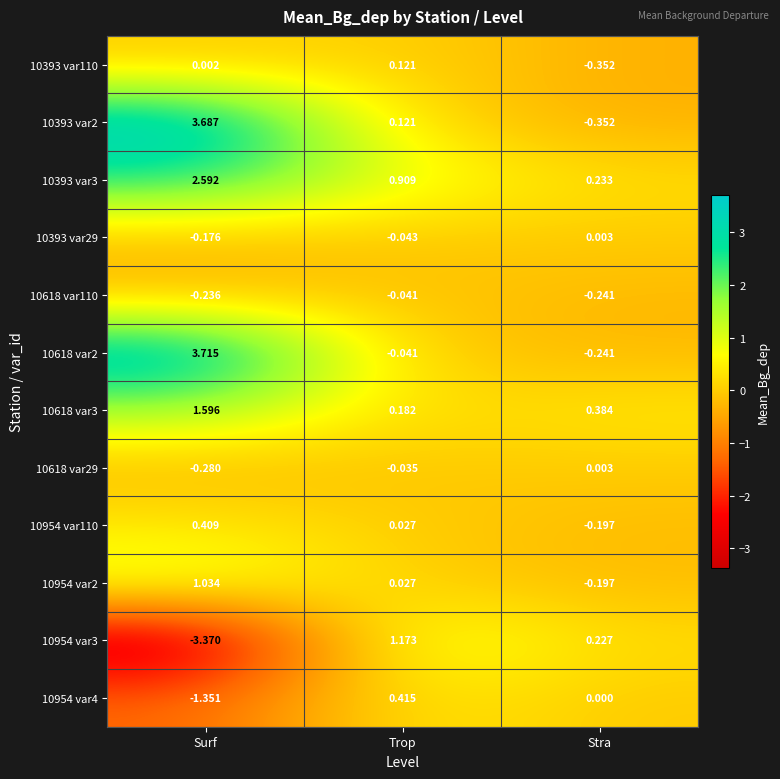

Is the value of 10618 var29 at Stra greater than the value of 10618 var110 at Surf?

Yes